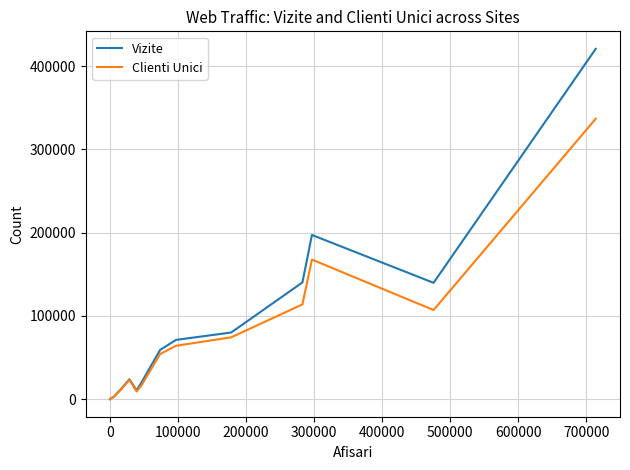

Which series has the largest range (max minus min)?

Vizite